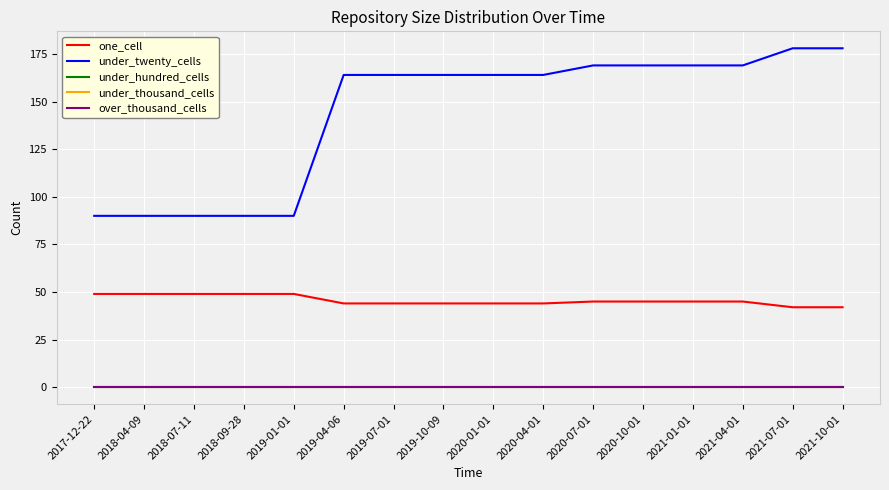

Does the chart have visible grid lines?

Yes